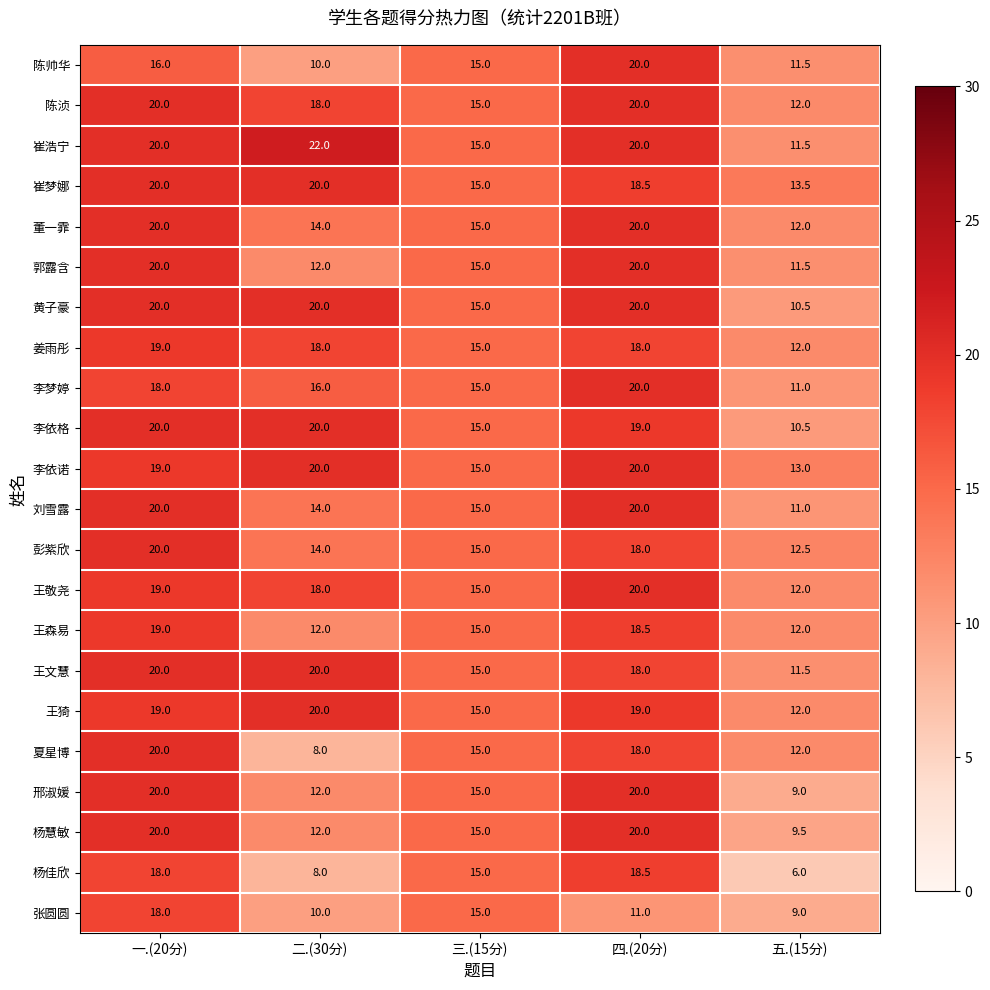

Rank the categories by 陈帅华 value from highest to lowest.

四.(20分), 一.(20分), 三.(15分), 五.(15分), 二.(30分)